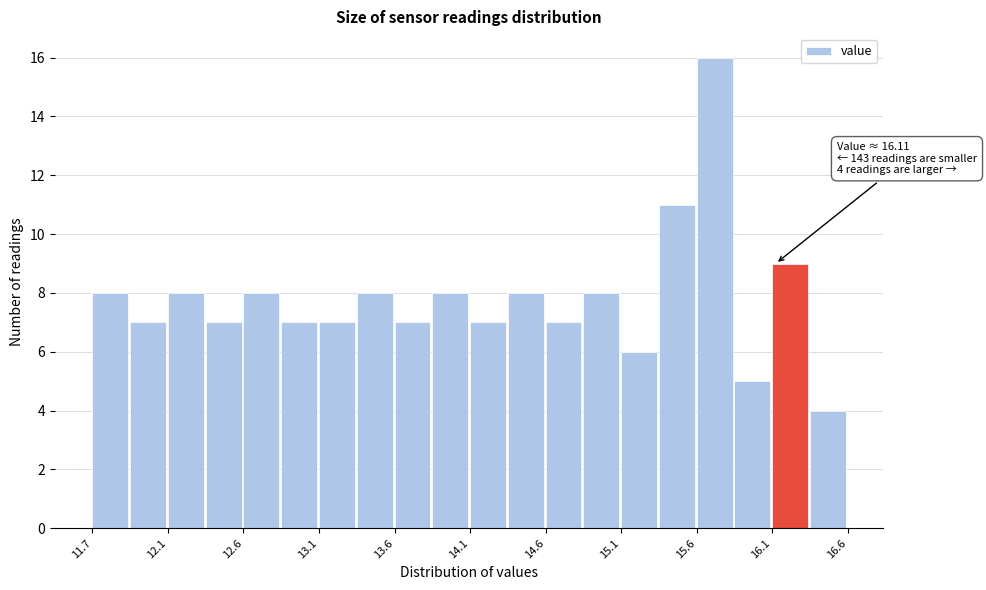

Over which range of the x-axis is the bar tallest?

15.60 to 15.85